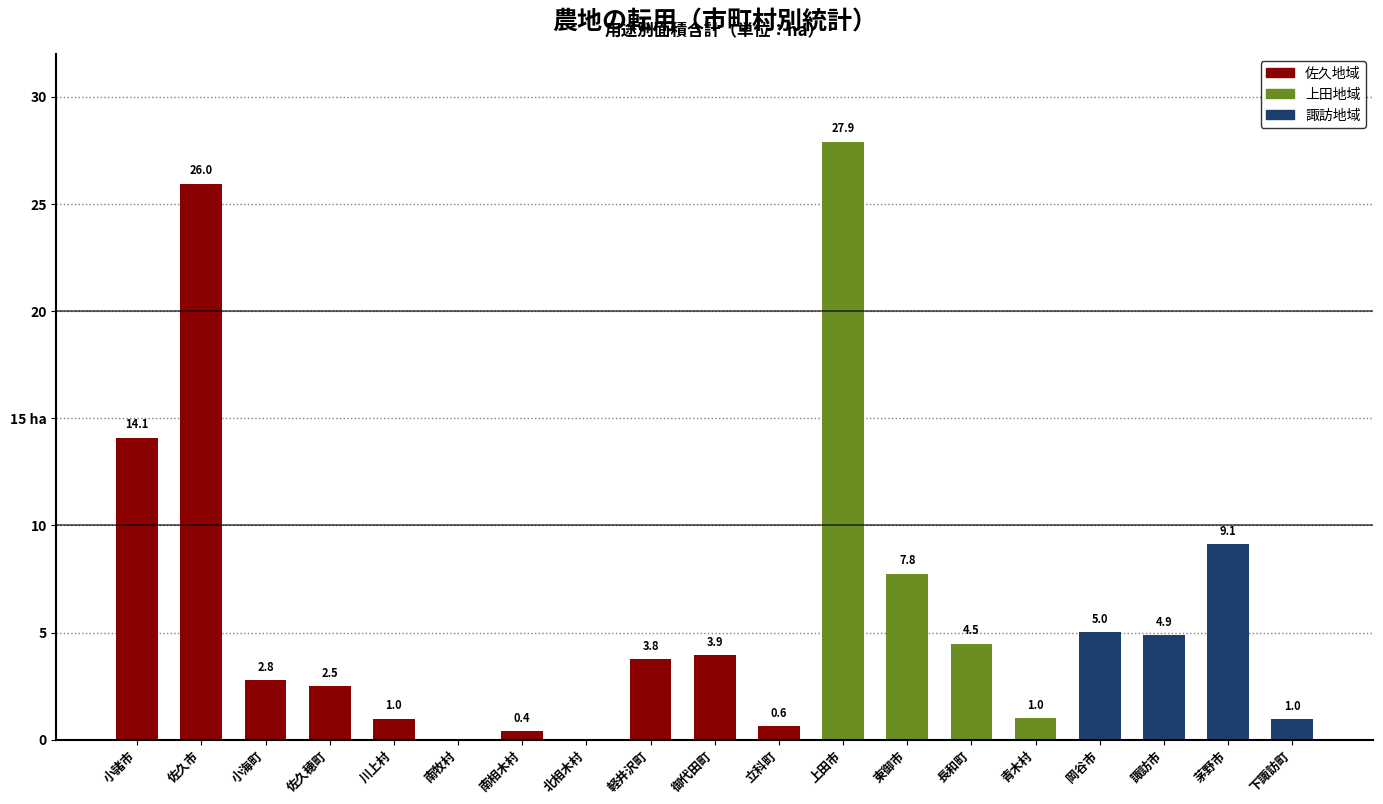

Is it true that the value at 小諸市 is 14.1?

True